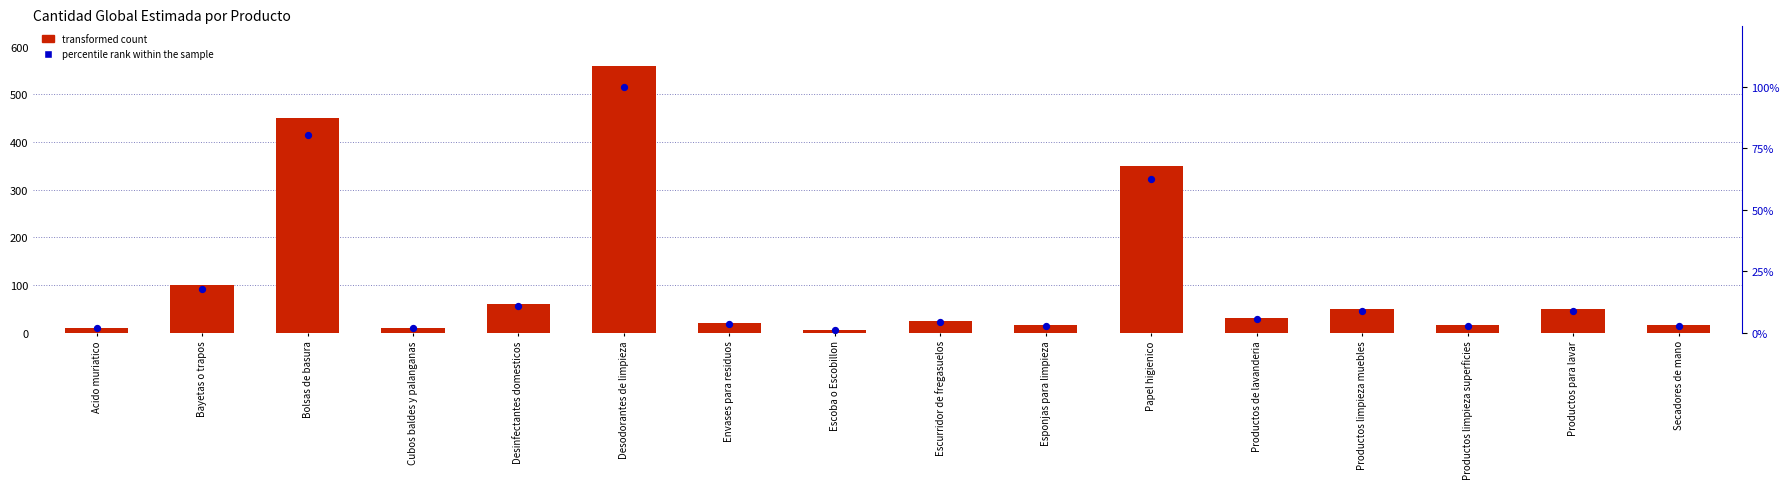

What is the total value across all series at Desodorantes de limpieza?

660.0